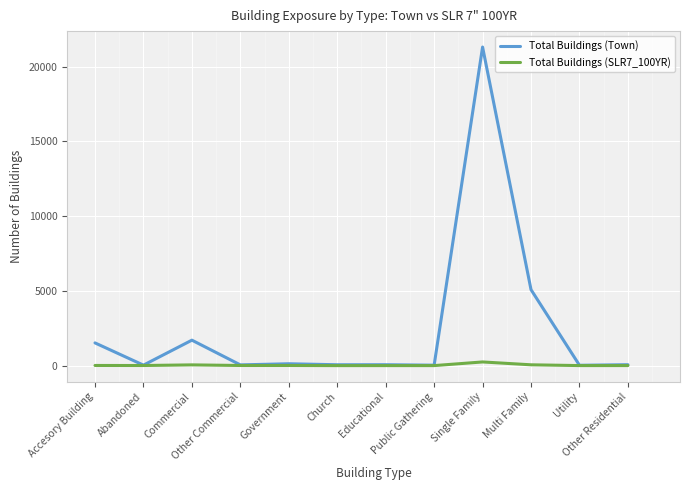

What is the maximum value for Total Buildings (Town)?

21311